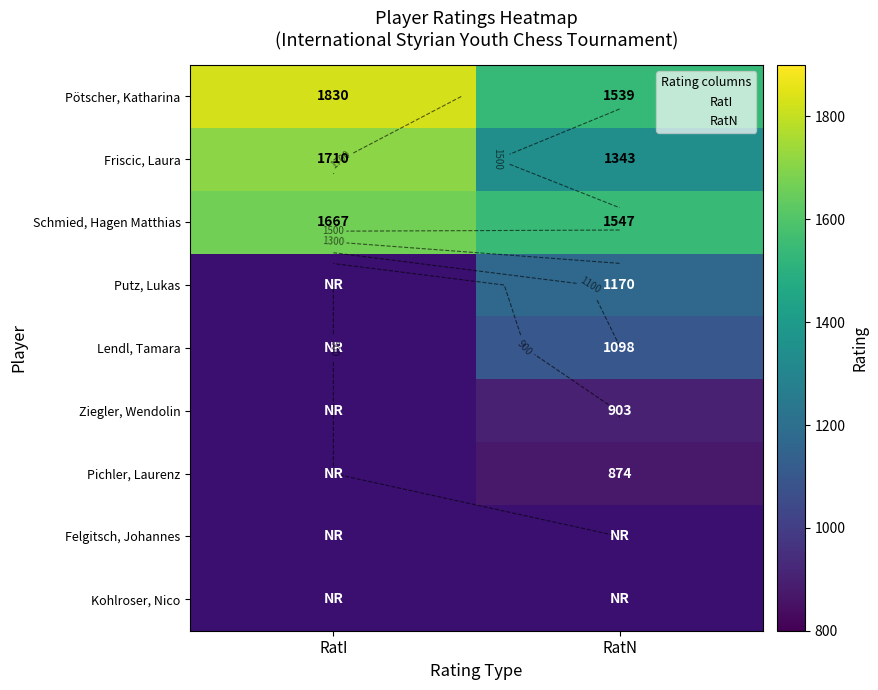

What is the approximate value of Ziegler, Wendolin at RatN?

903.0